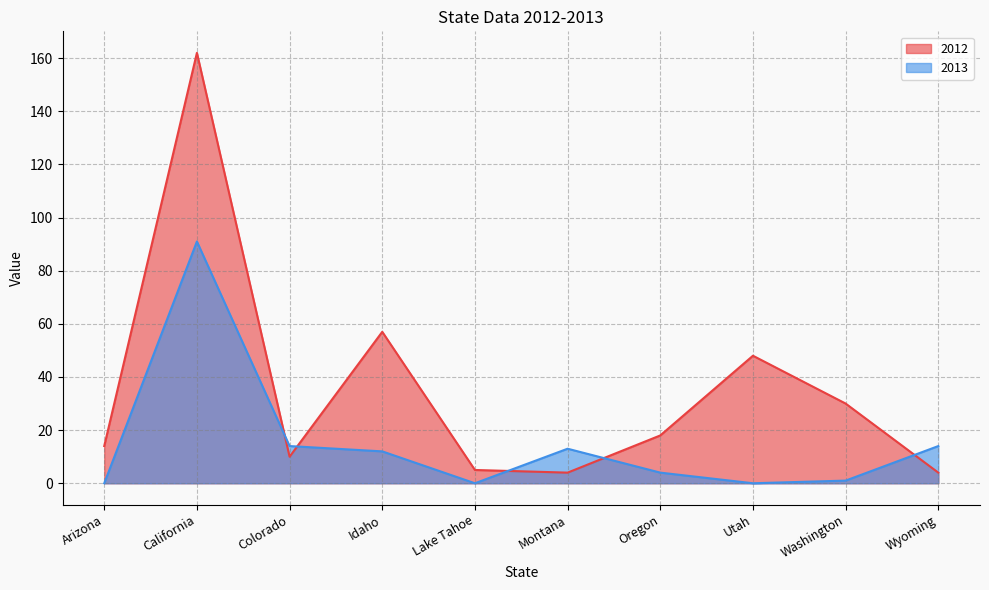

Between which two adjacent categories do 2013 and 2012 first intersect?

California and Colorado